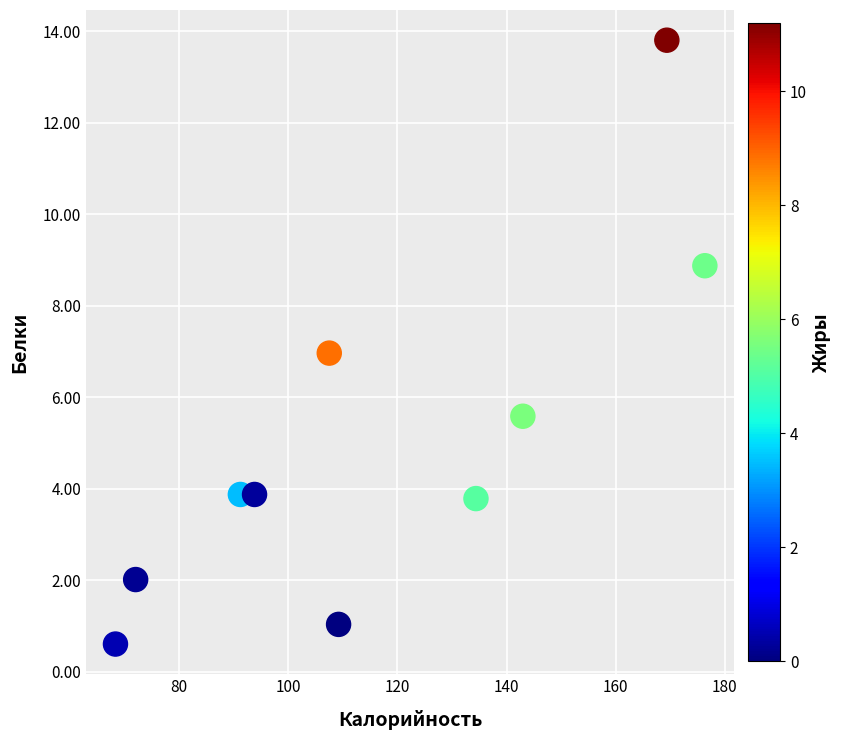

What is the average X value?

116.5